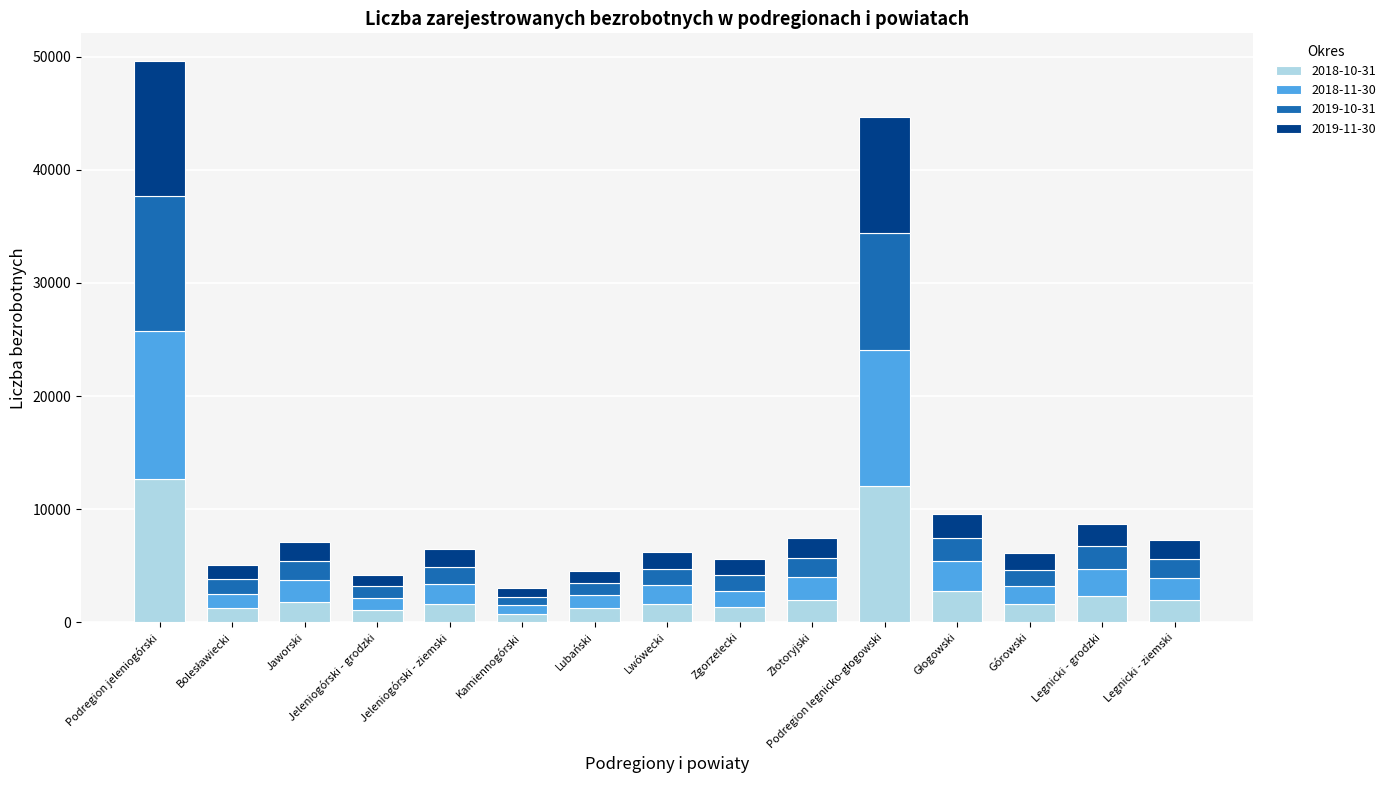

What is the total value across all series at Górowski?

6166